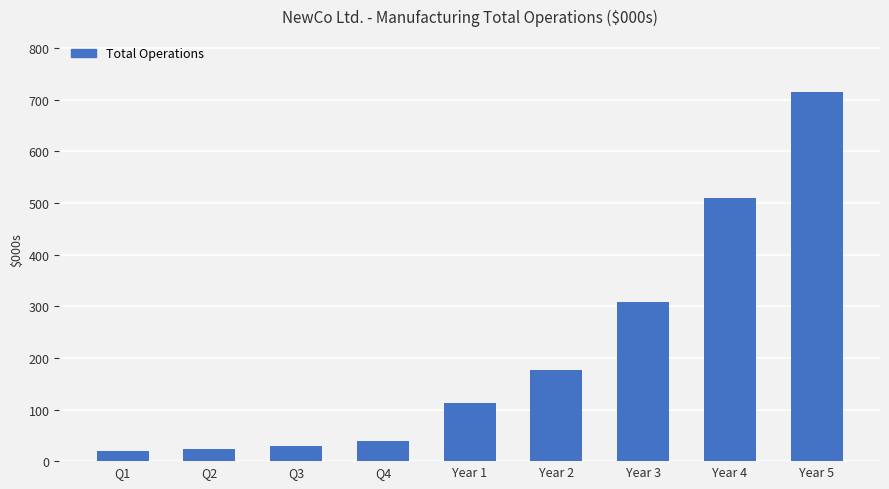

Between Q4 and Q2, which is larger?

Q4